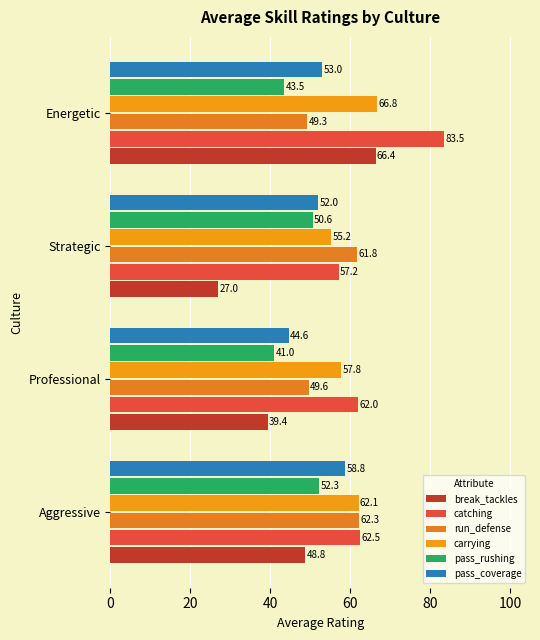

Count the number of categories in the chart.

4